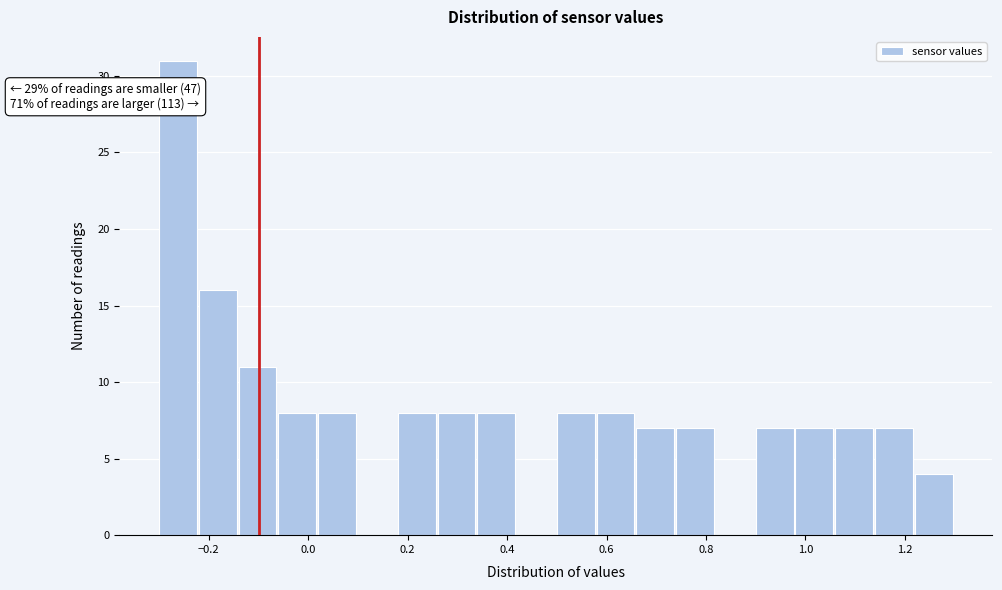

Which range on the x-axis has the tallest bar?

-0.30 to -0.22